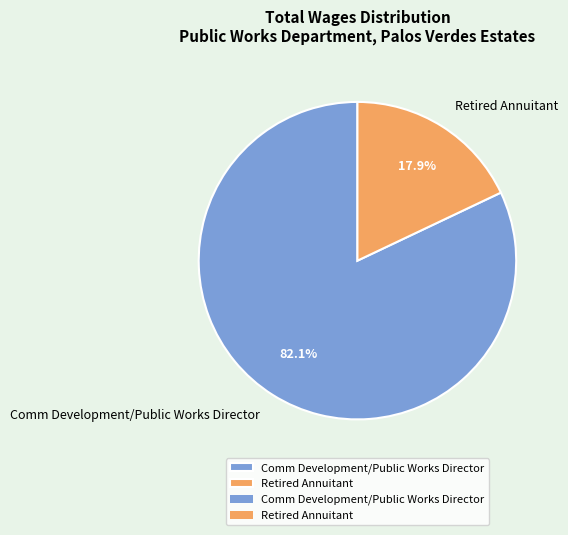

What is the total percentage of Comm Development/Public Works Director and Retired Annuitant?

100.0%